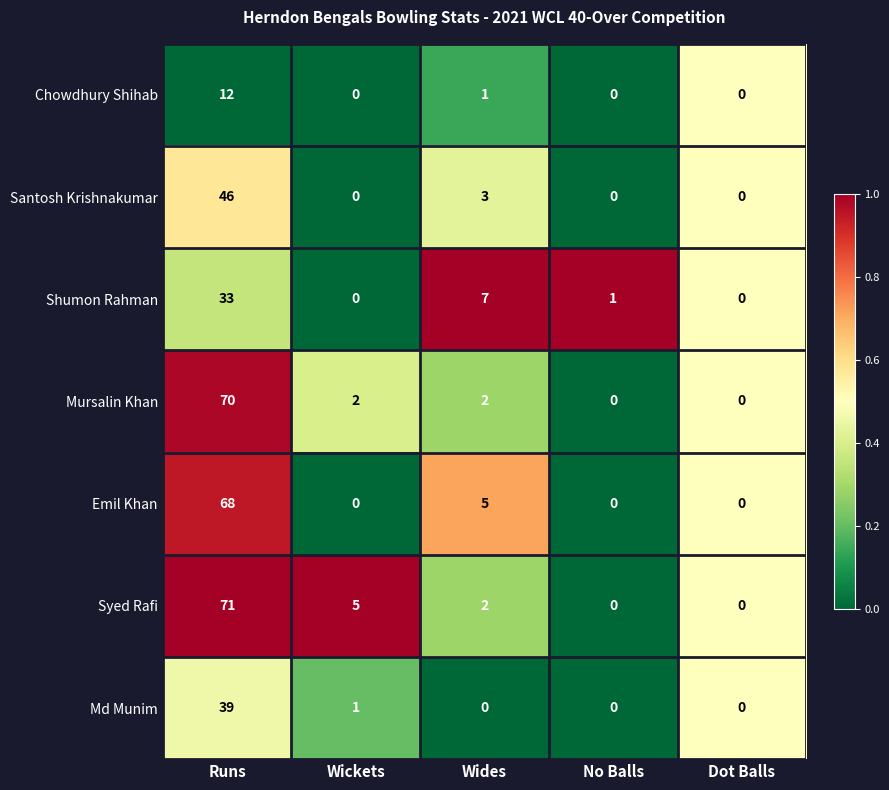

Where is Shumon Rahman nearest to the value 16?

Wides